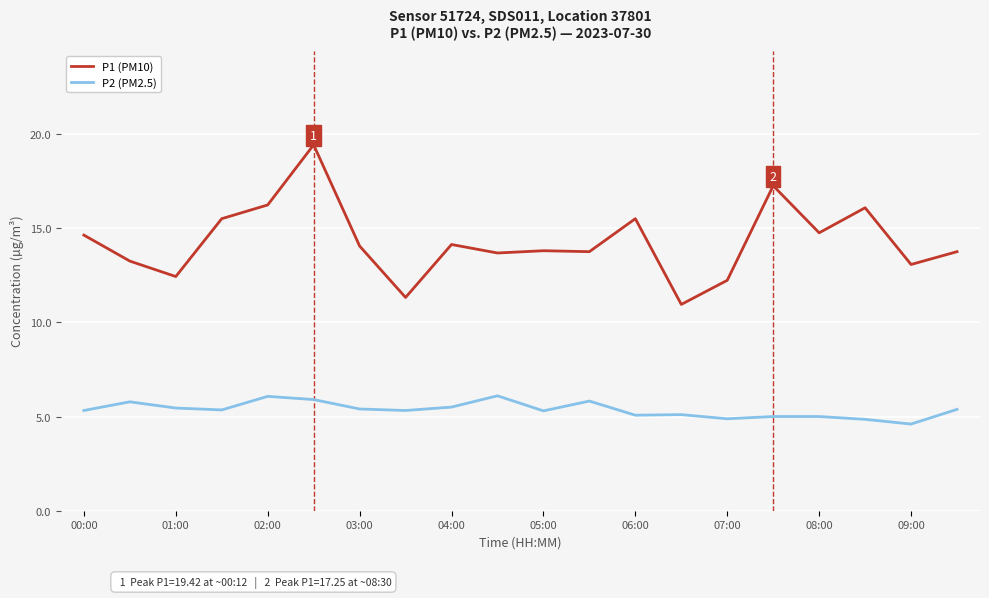

Which series has the largest total across all categories?

P1 (PM10)